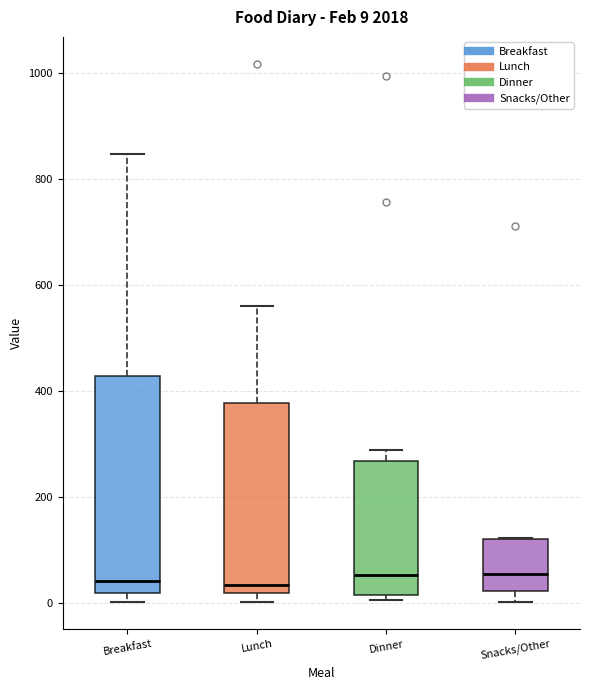

Comparing the boxes themselves (not the whiskers), which one is the tallest?

Breakfast